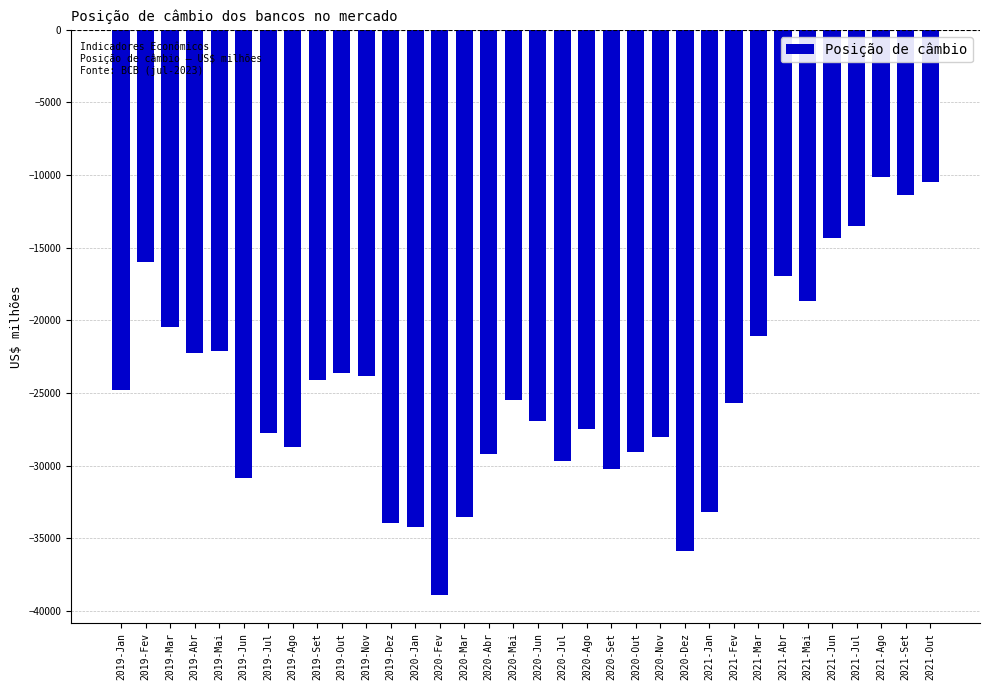

What is the average value?

-24774.6